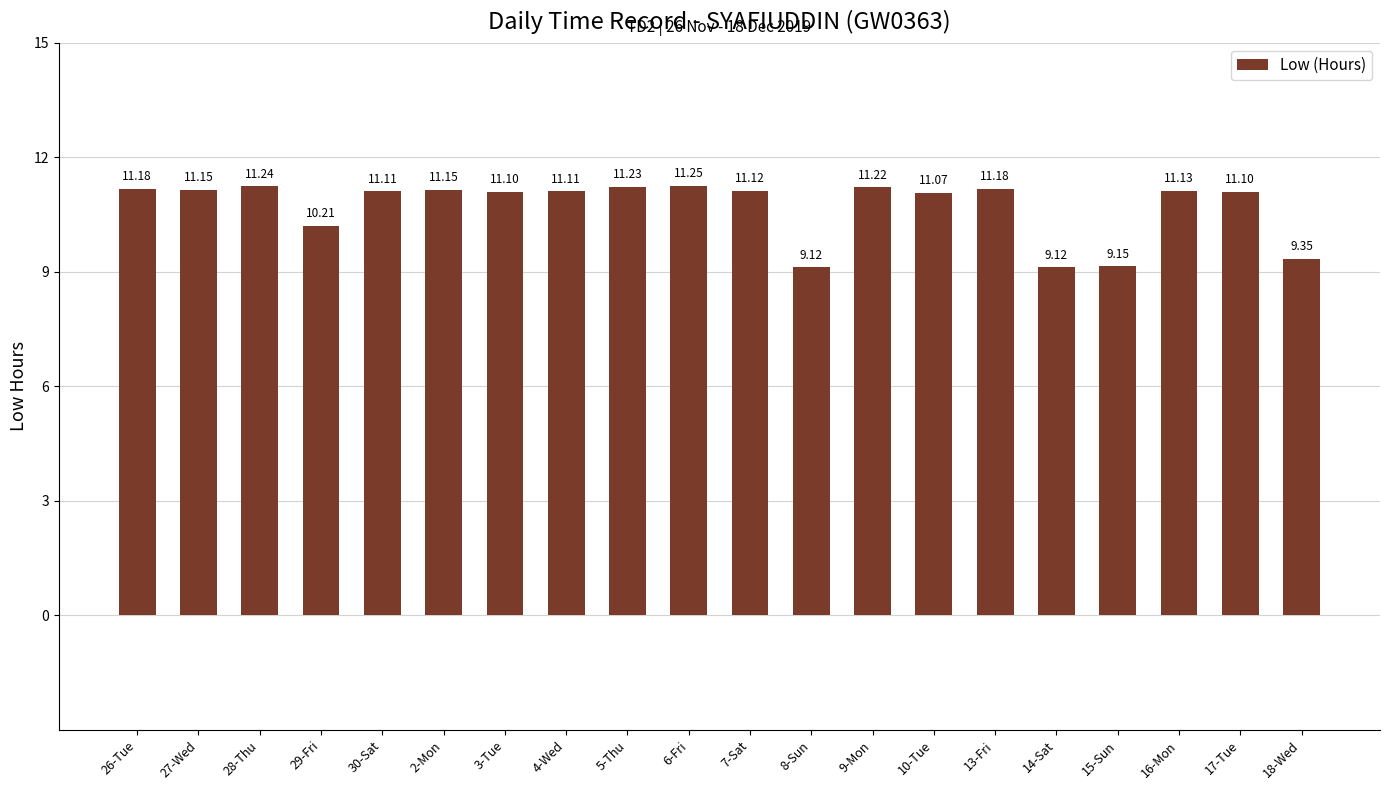

What is the ratio of the value at 17-Tue to the value at 15-Sun?

1.2